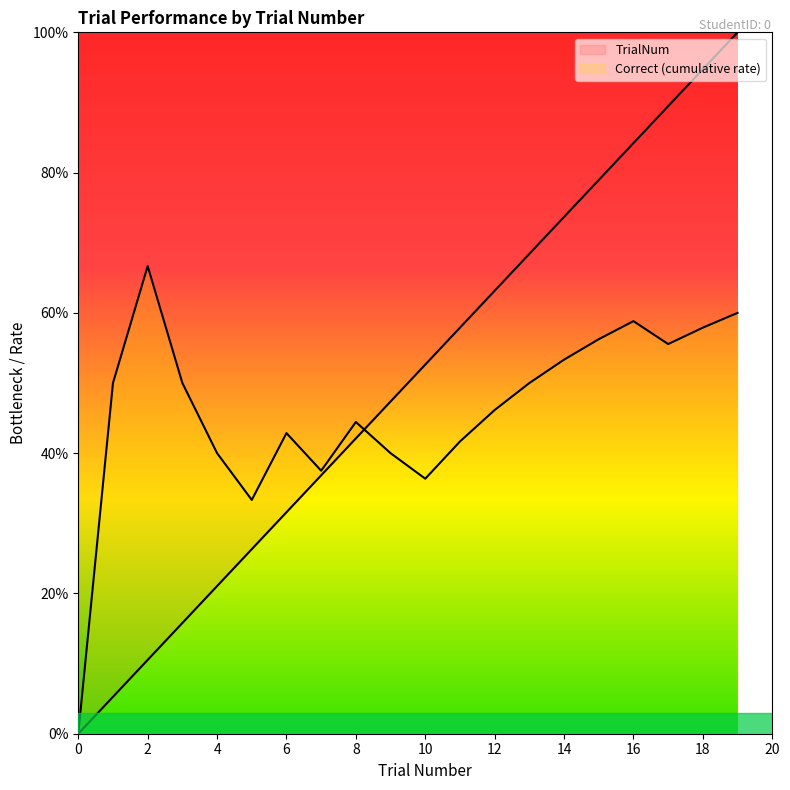

Reading right to left, list all the values displayed in this chart.

19=1.0	18=0.9	17=0.9	16=0.8	15=0.8	14=0.7	13=0.7	12=0.6	11=0.6	10=0.5	9=0.5	8=0.4	7=0.4	6=0.3	5=0.3	4=0.2	3=0.2	2=0.1	1=0.1	0=0.0